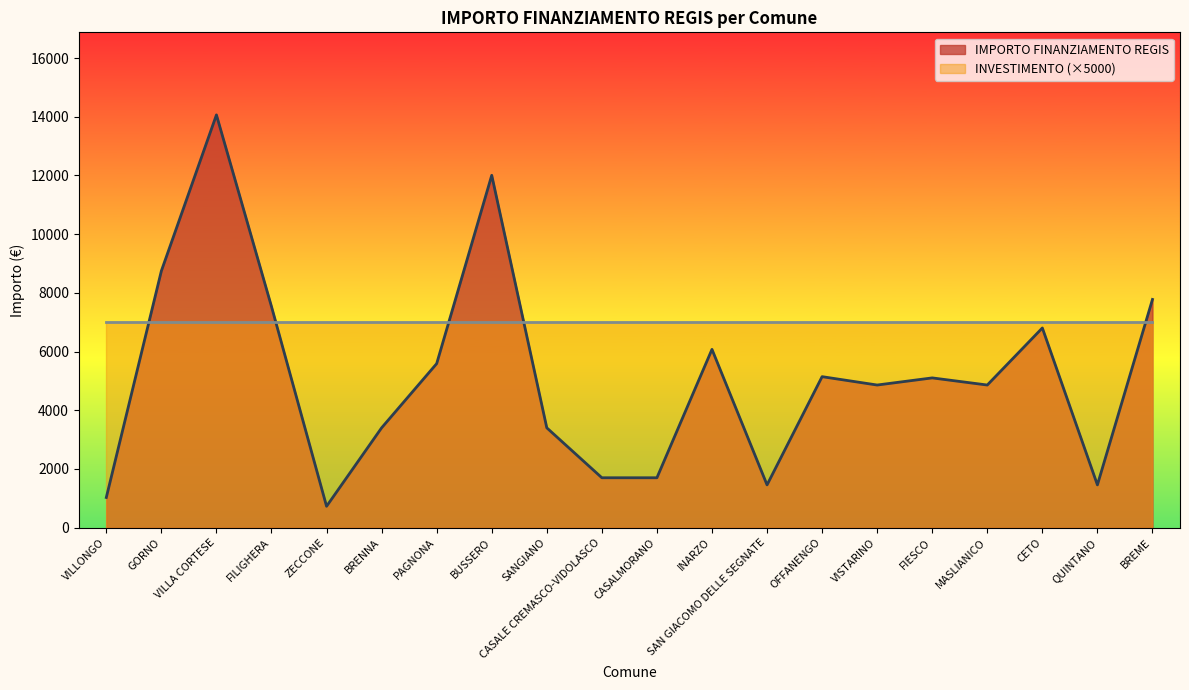

How many lines are shown in the chart?

2